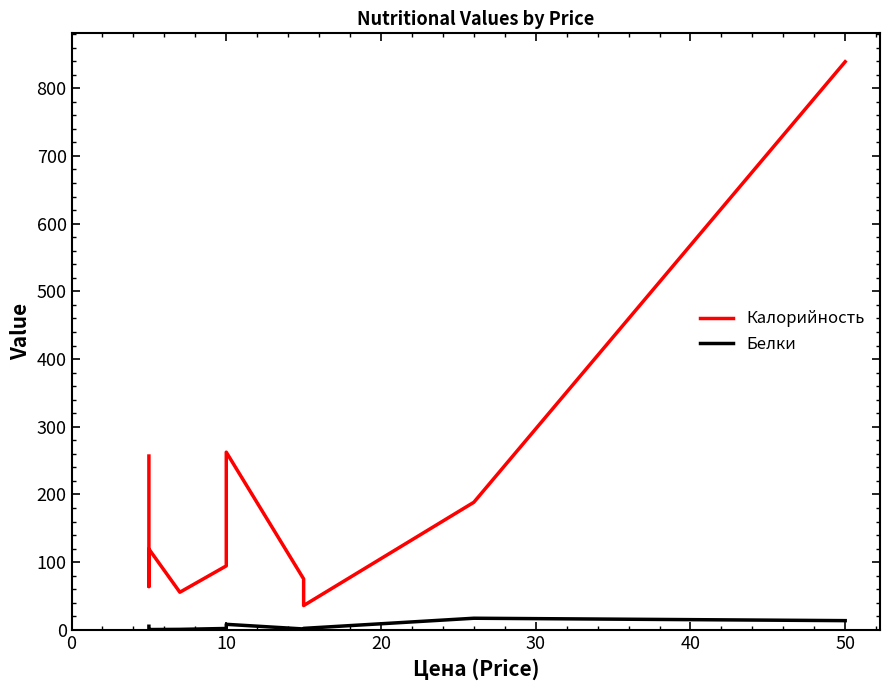

What is the minimum value for Белки?

0.6